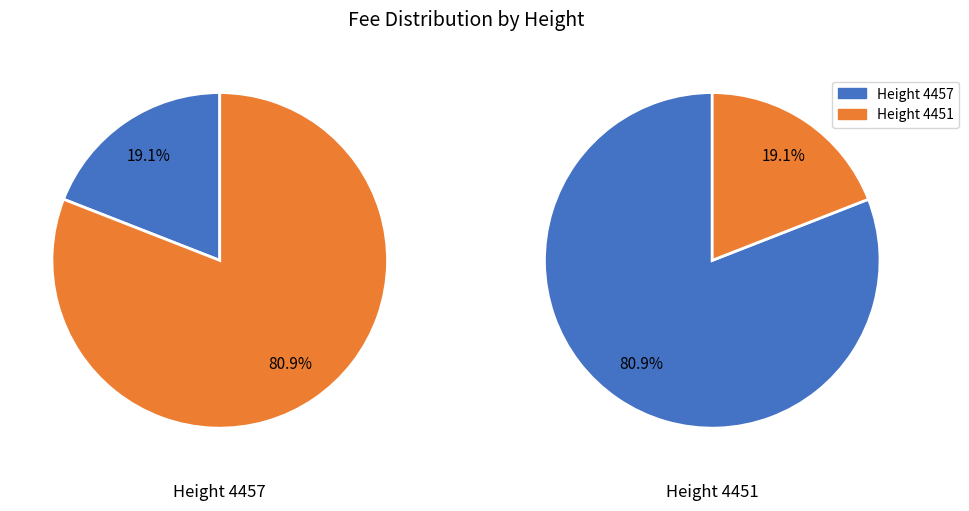

Which has a higher value, 4457 or 4451?

4451